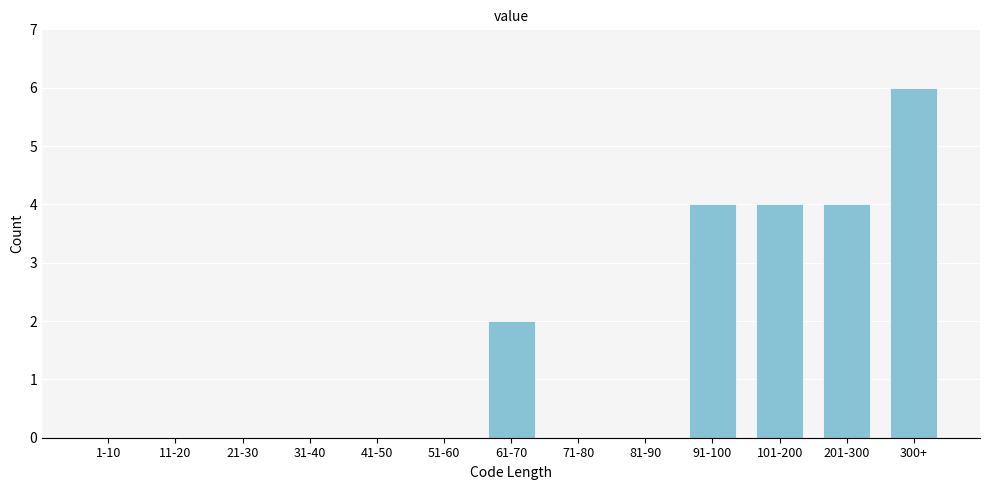

Reading left to right, extract all data points from this chart.

1-10=0	11-20=0	21-30=0	31-40=0	41-50=0	51-60=0	61-70=2	71-80=0	81-90=0	91-100=4	101-200=4	201-300=4	300+=6